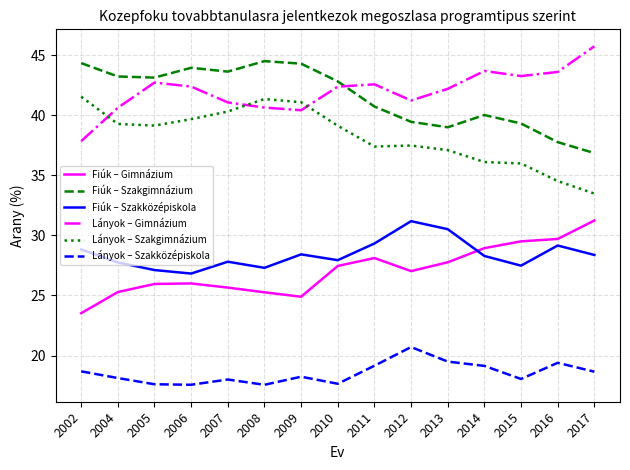

Read the Lányok – Szakgimnázium value at 2015.

36.0